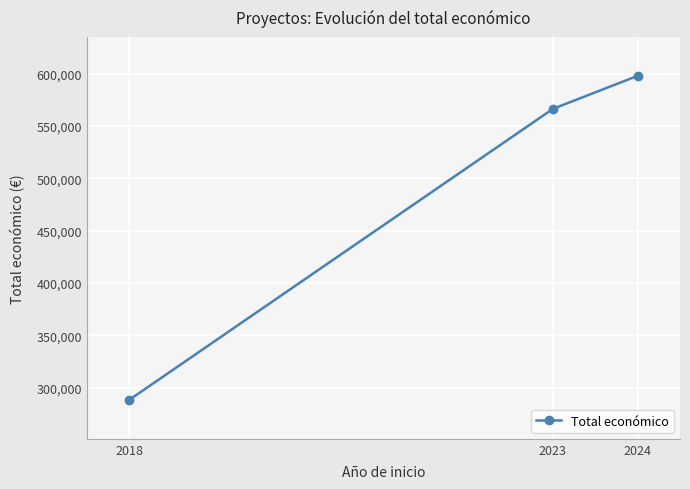

Rank the categories by value from highest to lowest.

2024, 2023, 2018